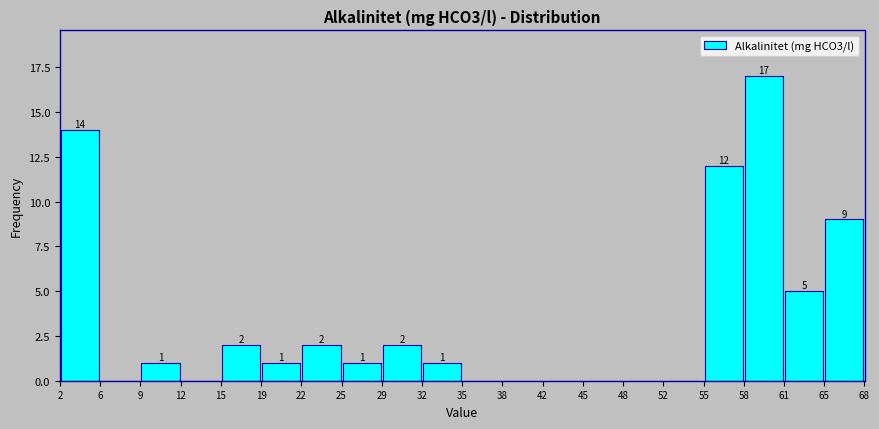

Which range on the x-axis has the tallest bar?

58 to 61